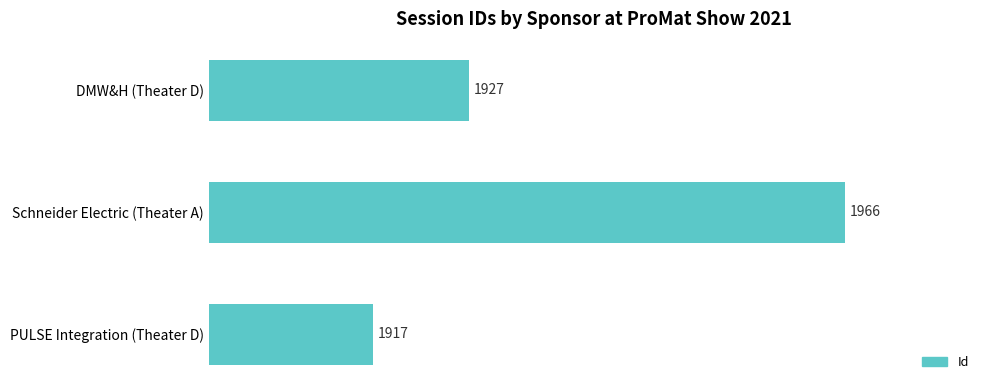

What is the difference between the second highest and minimum values?

10